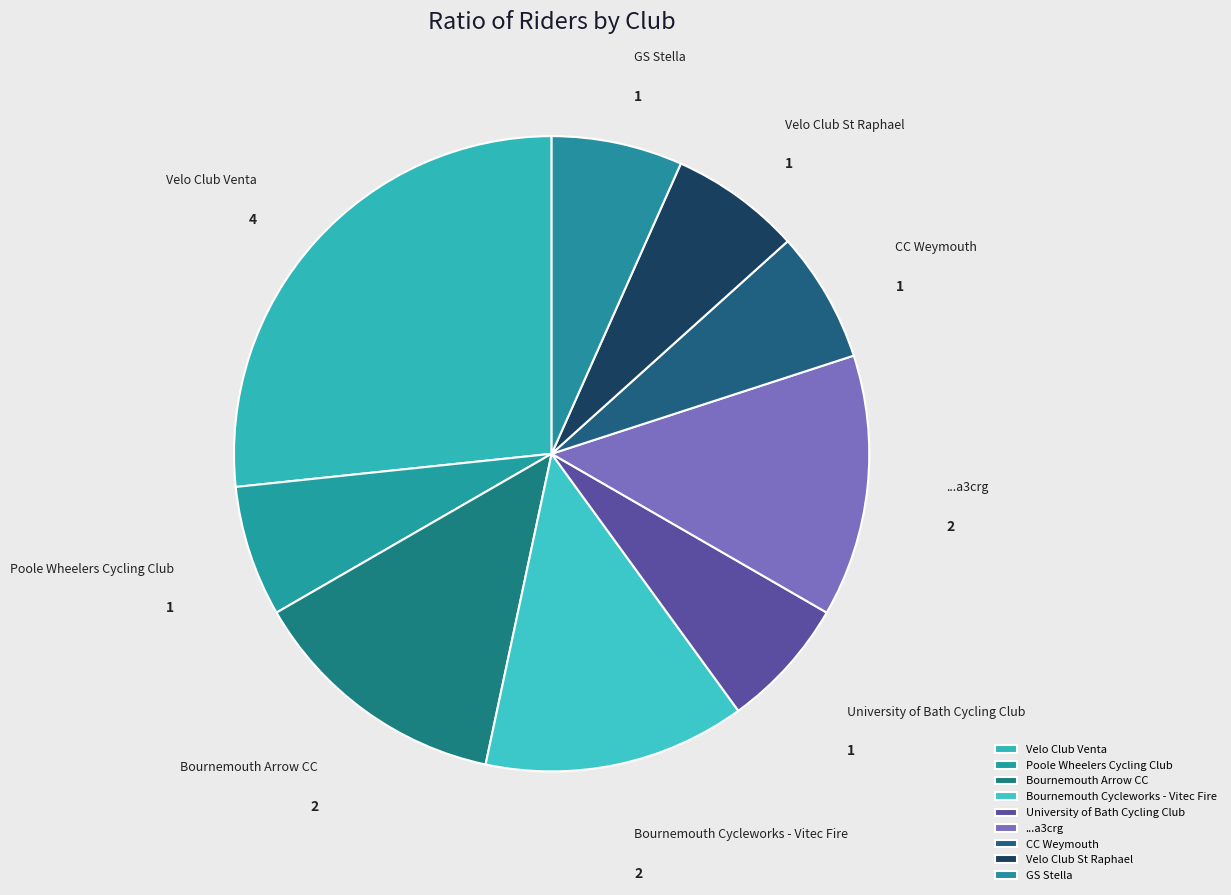

Is the sum of ...a3crg and Bournemouth Cycleworks - Vitec Fire greater than half?

No